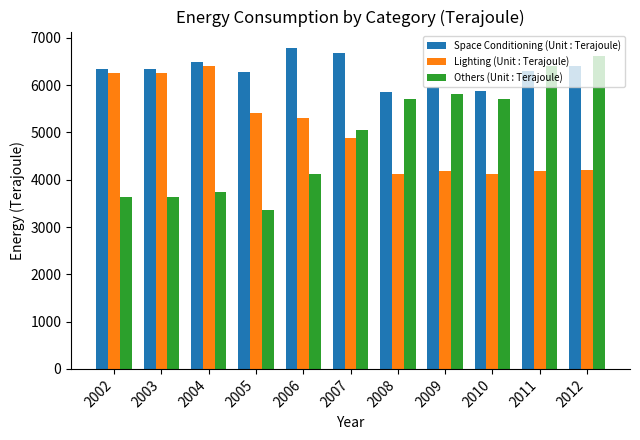

Which category has the lowest value across all series?

2005